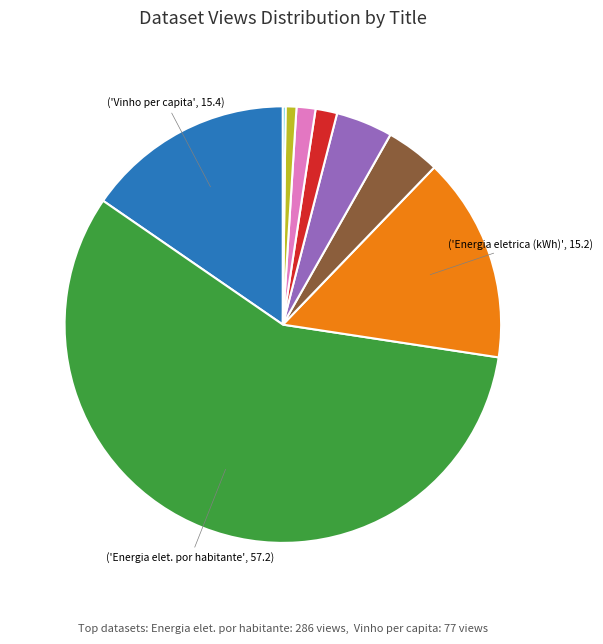

Is there a majority slice in this chart?

Yes